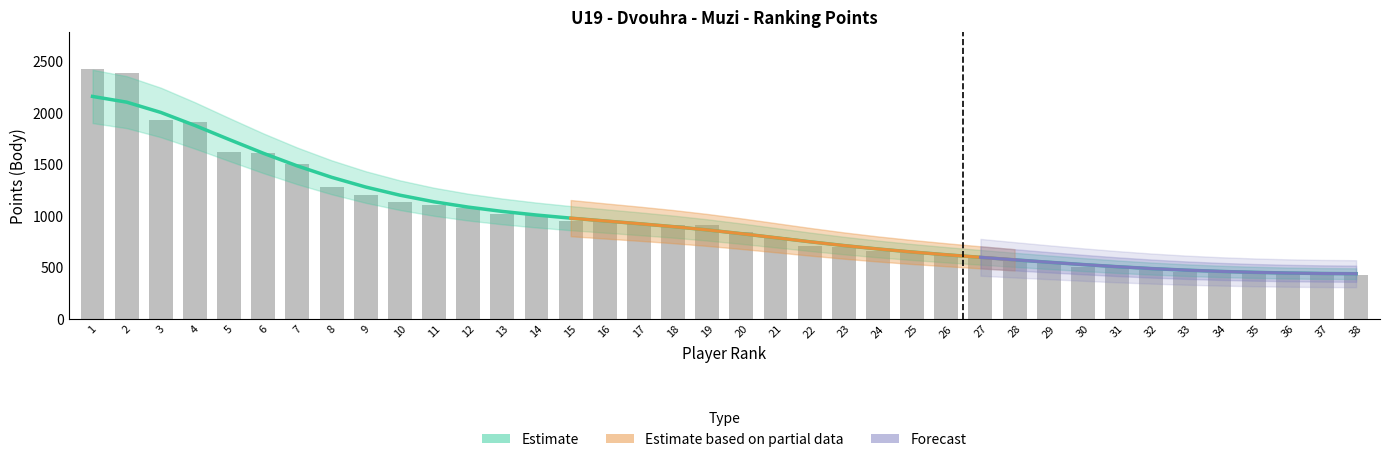

How many bars are there in total?

38